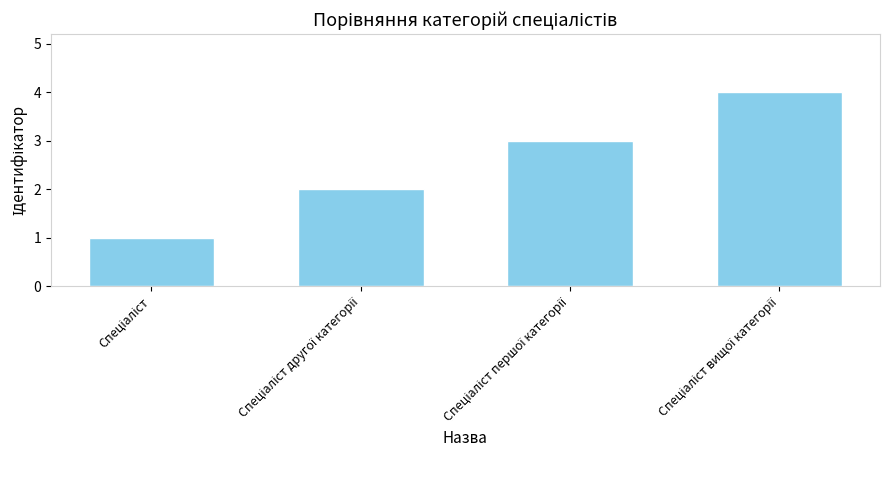

What is the value of the 2nd bar from the left?

2